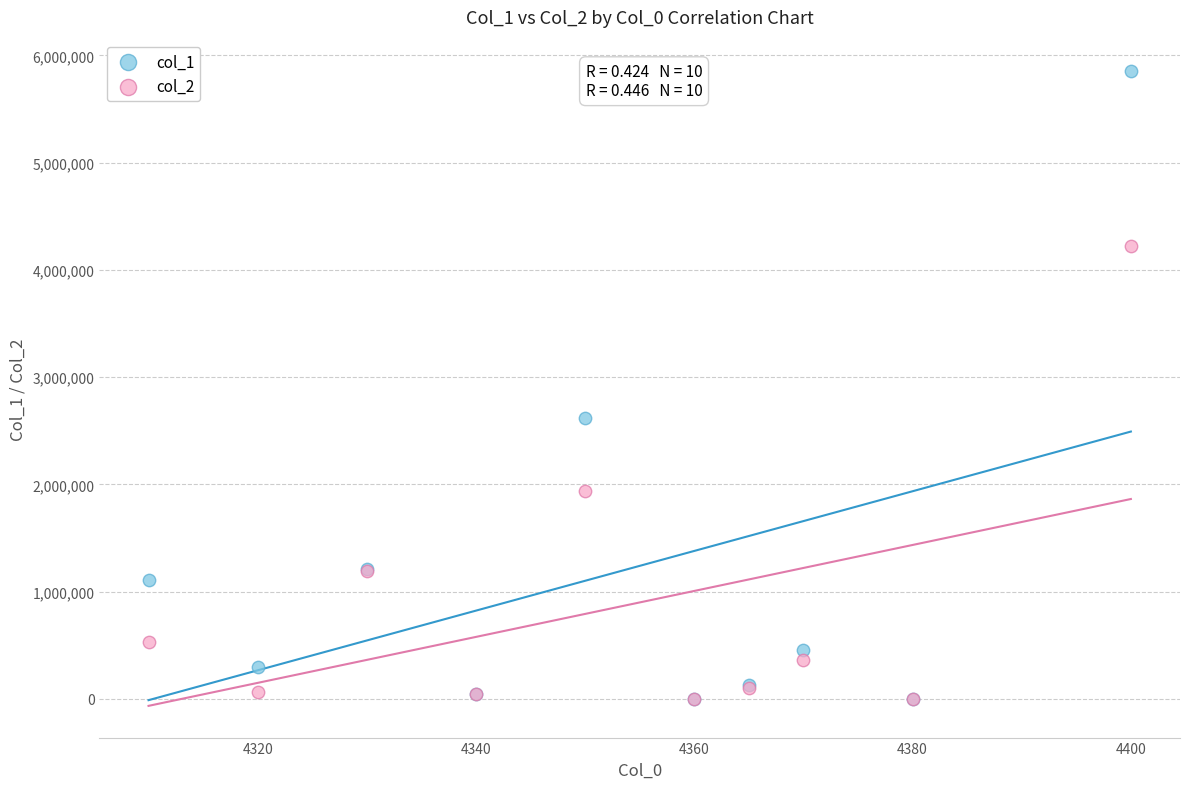

Across all series, what Y value is closest to 2925694?

2615229